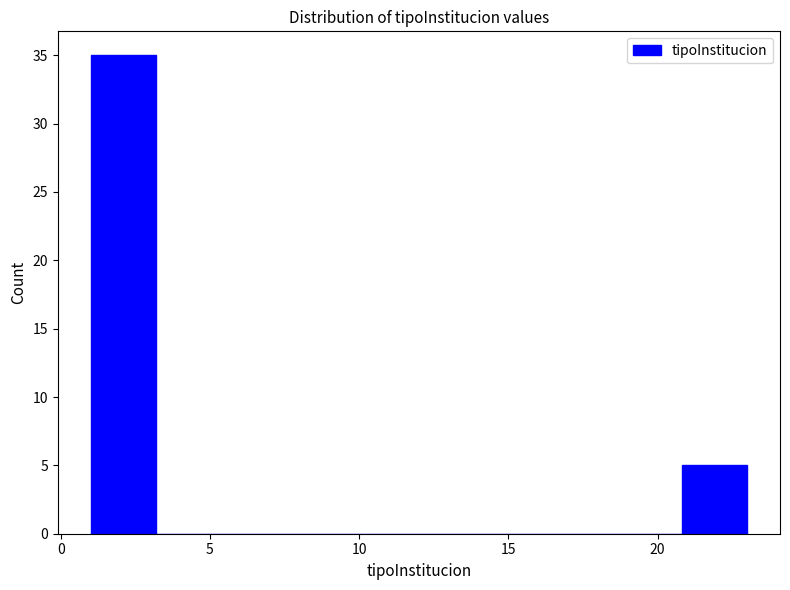

Reading left to right, transcribe this chart: for each bar, give the range it covers on the x-axis and its height. Neither the bar edges nor the heights are printed on the chart, so give them approximately, as read against the axes.

1.0 to 3.2: 35
3.2 to 5.4: 0
5.4 to 7.6: 0
7.6 to 9.8: 0
9.8 to 12.0: 0
12.0 to 14.2: 0
14.2 to 16.4: 0
16.4 to 18.6: 0
18.6 to 20.8: 0
20.8 to 23.0: 5